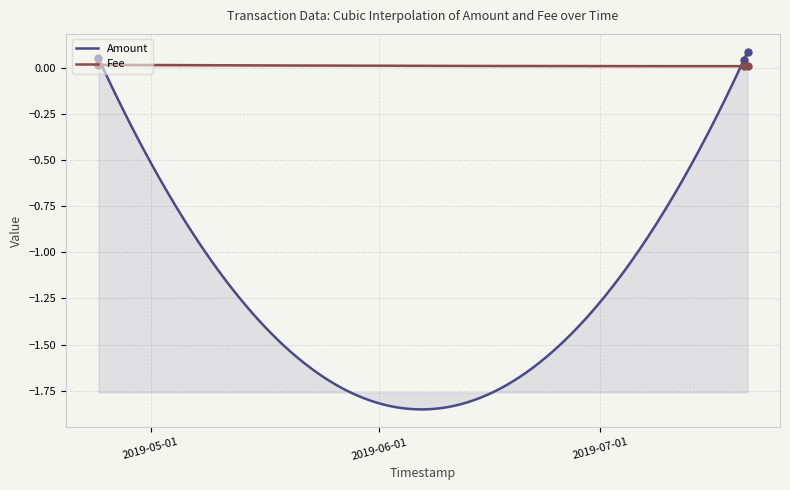

Which series has the largest Y range (max minus min)?

Amount